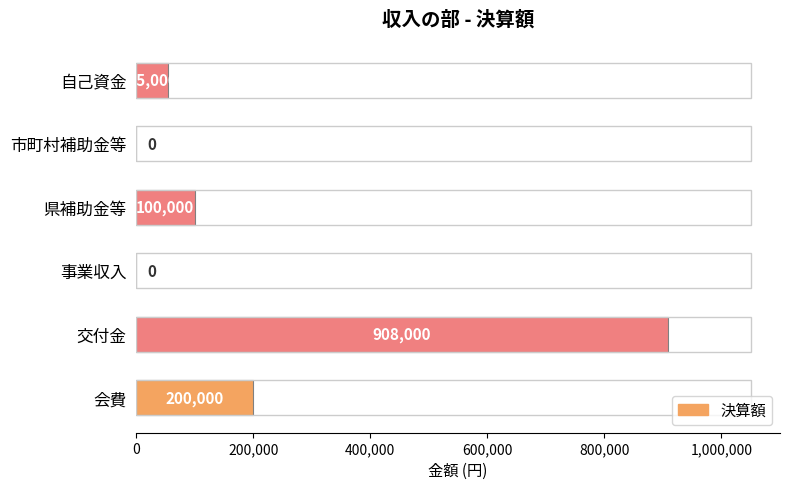

Reading bottom to top, extract all data points from this chart.

会費=200000	交付金=908000	事業収入=0	県補助金等=100000	市町村補助金等=0	自己資金=55000